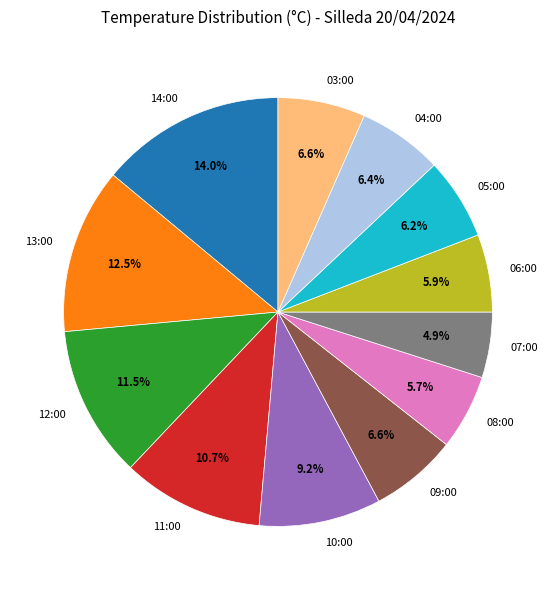

True or false: 05:00 accounts for 18% of the total.

False